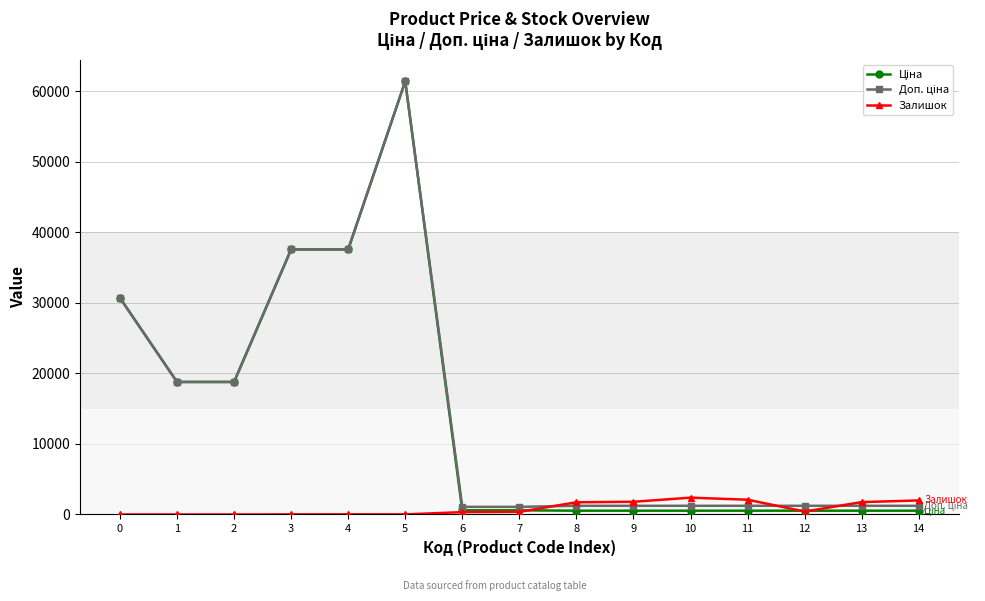

Count the number of categories in the chart.

15